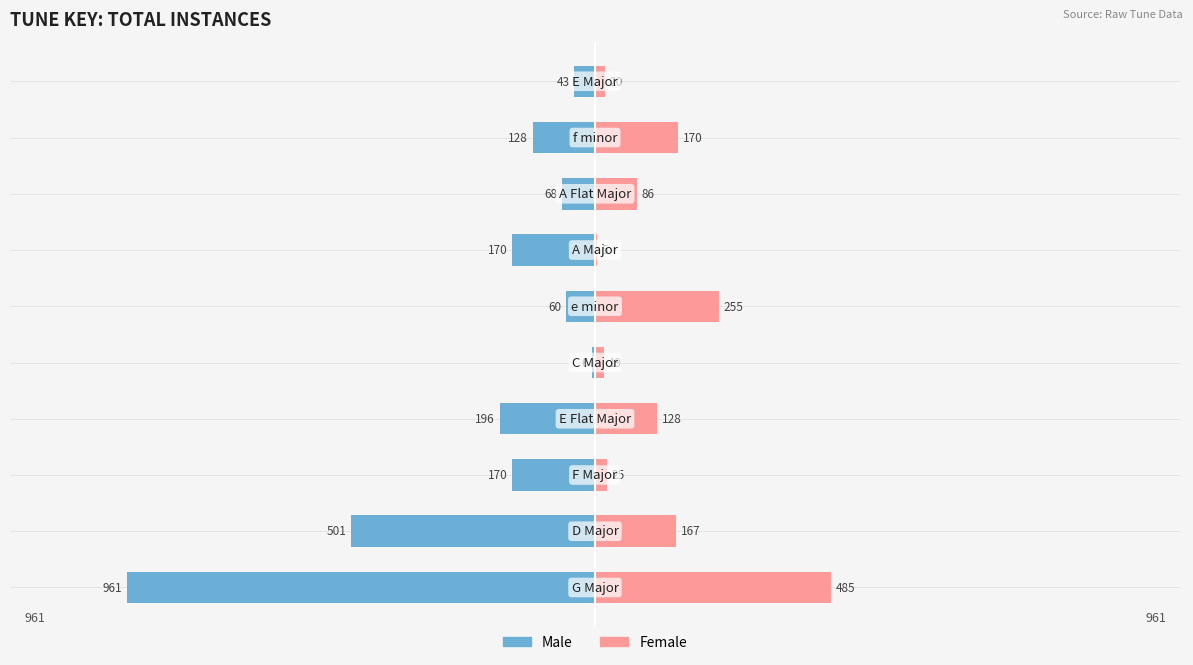

Reading left to right, what are all the values shown in this chart?

Male: -961	-501	-170	-196	-6	-60	-170	-68	-128	-43
Female: 485	167	25	128	19	255	5	86	170	20